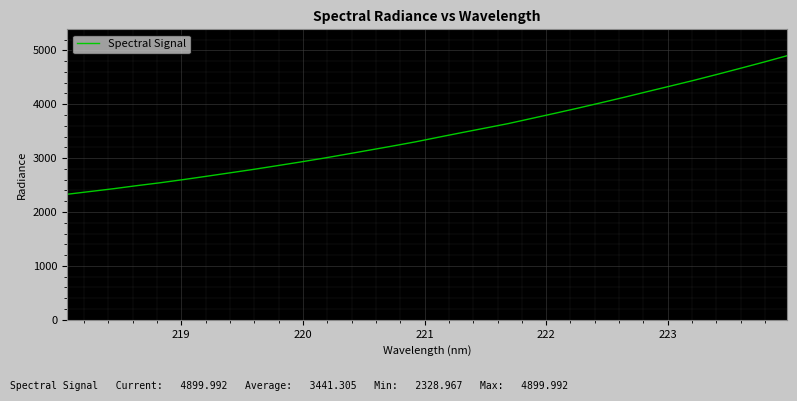

What is the maximum value shown in the chart?

4900.0